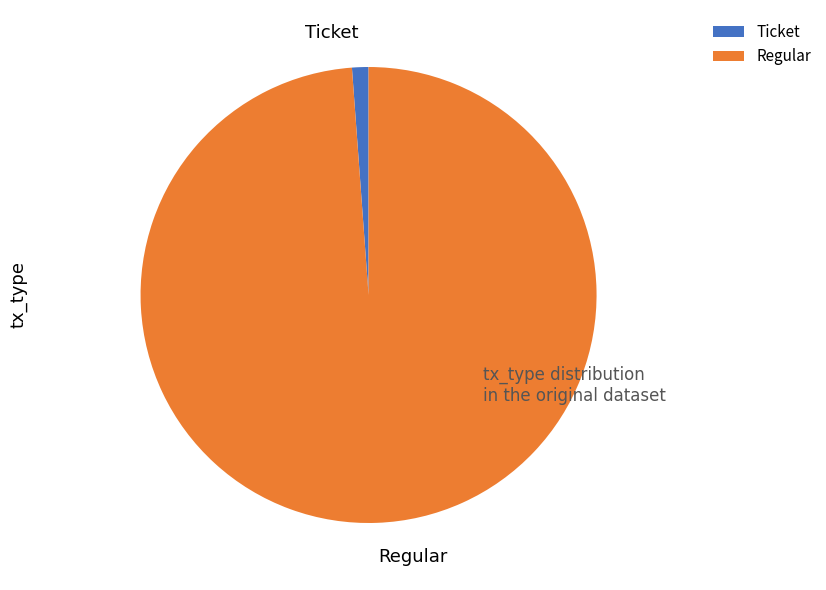

True or false: Ticket accounts for 1% of the total.

True